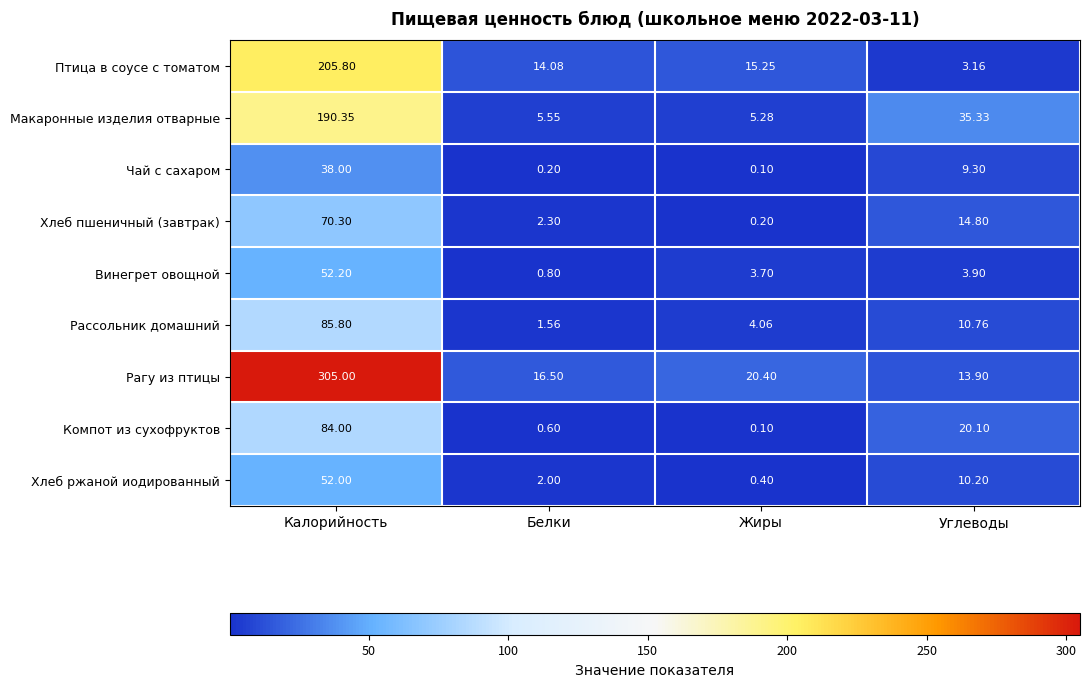

Is the value of Птица в соусе с томатом at Белки greater than the value of Рагу из птицы at Белки?

No